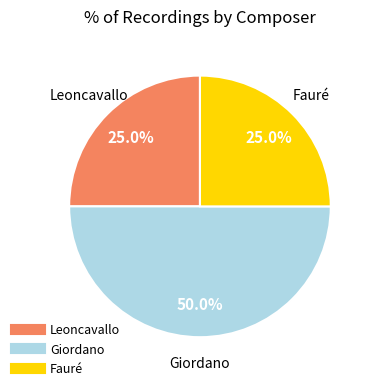

True or false: Fauré accounts for 25% of the total.

True